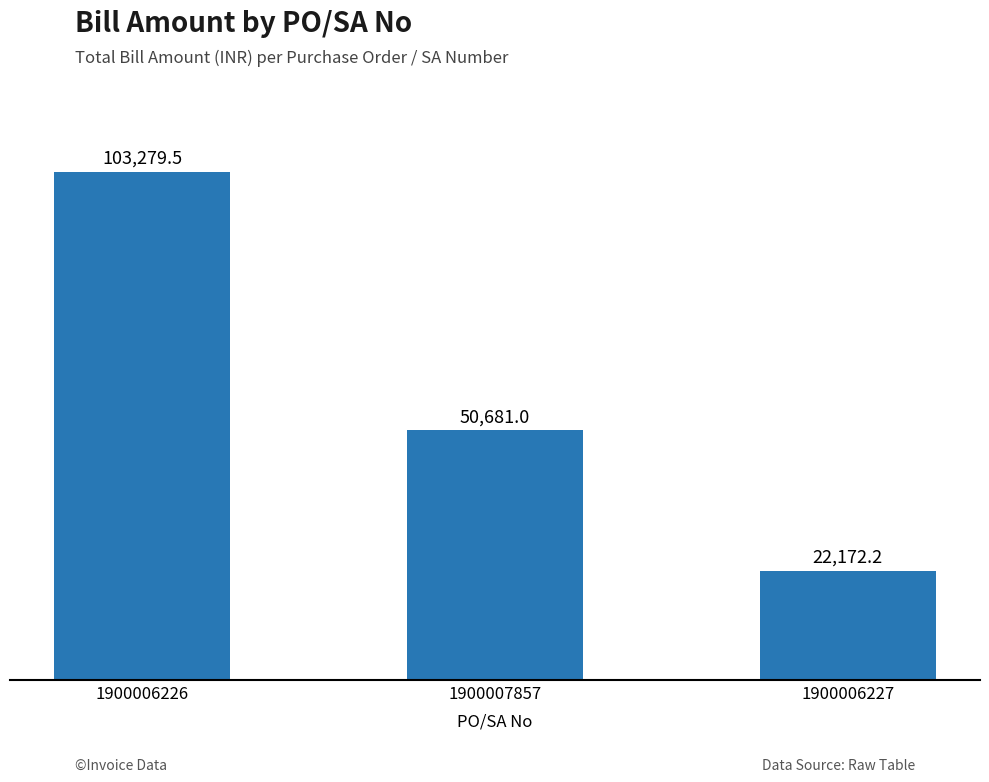

What is the minimum value shown in the chart?

22172.2